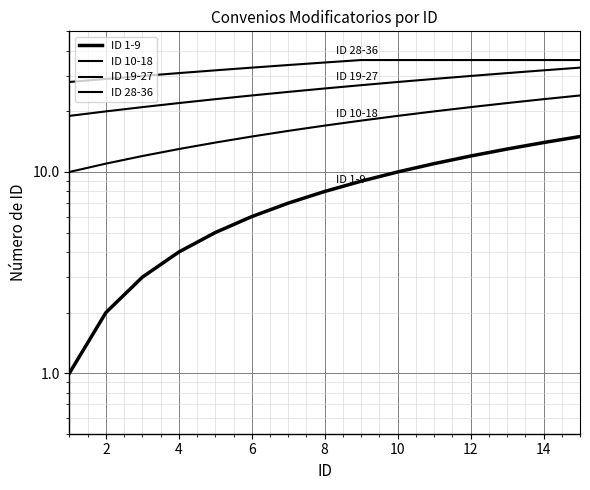

Is it true that ID 19-27 equals 14 at 14?

False